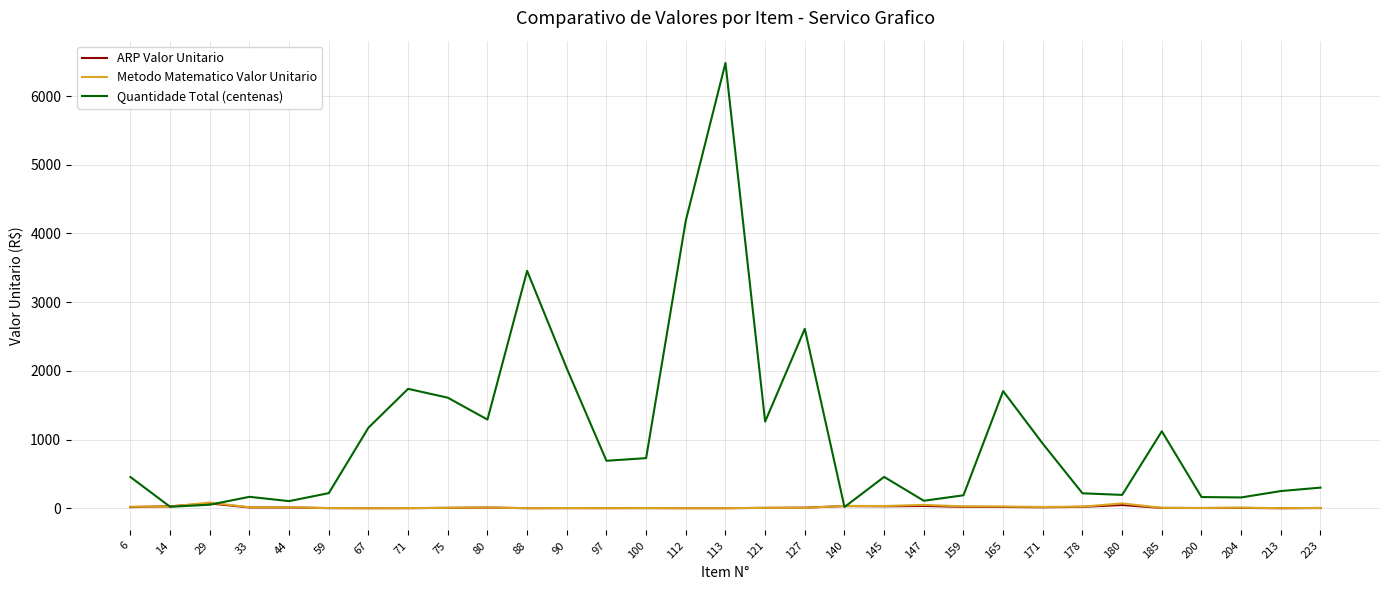

The value of Quantidade Total (centenas) at 127 is 2612.2. True or false?

True